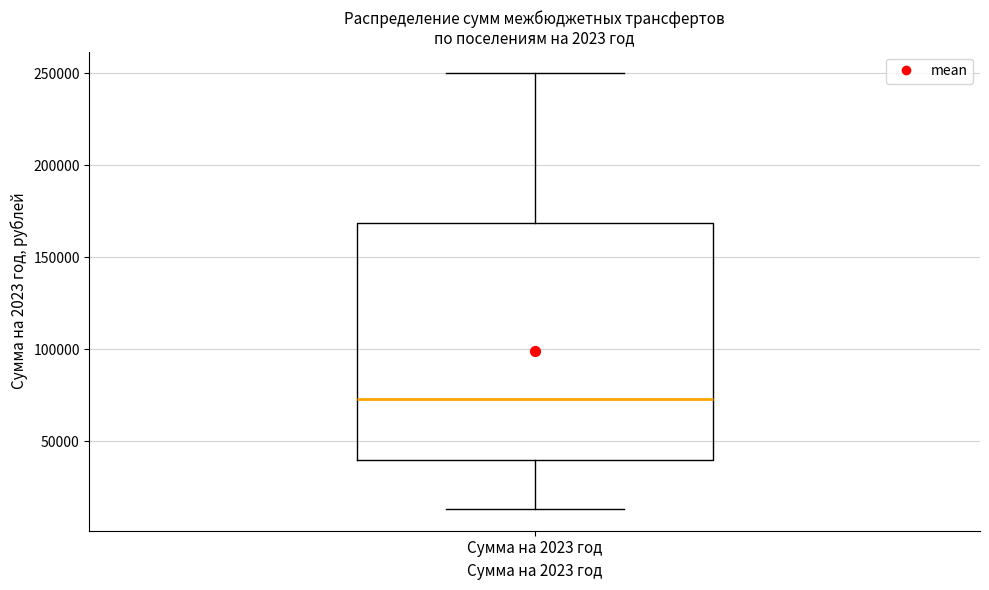

Read this box plot against the y-axis: the position of the median line, the range covered by the box, and the ends of both whiskers. The values are not printed on the chart, so give them approximately, as read against the axis.

median 75000, box 40000 to 170000, whiskers 15000 to 250000